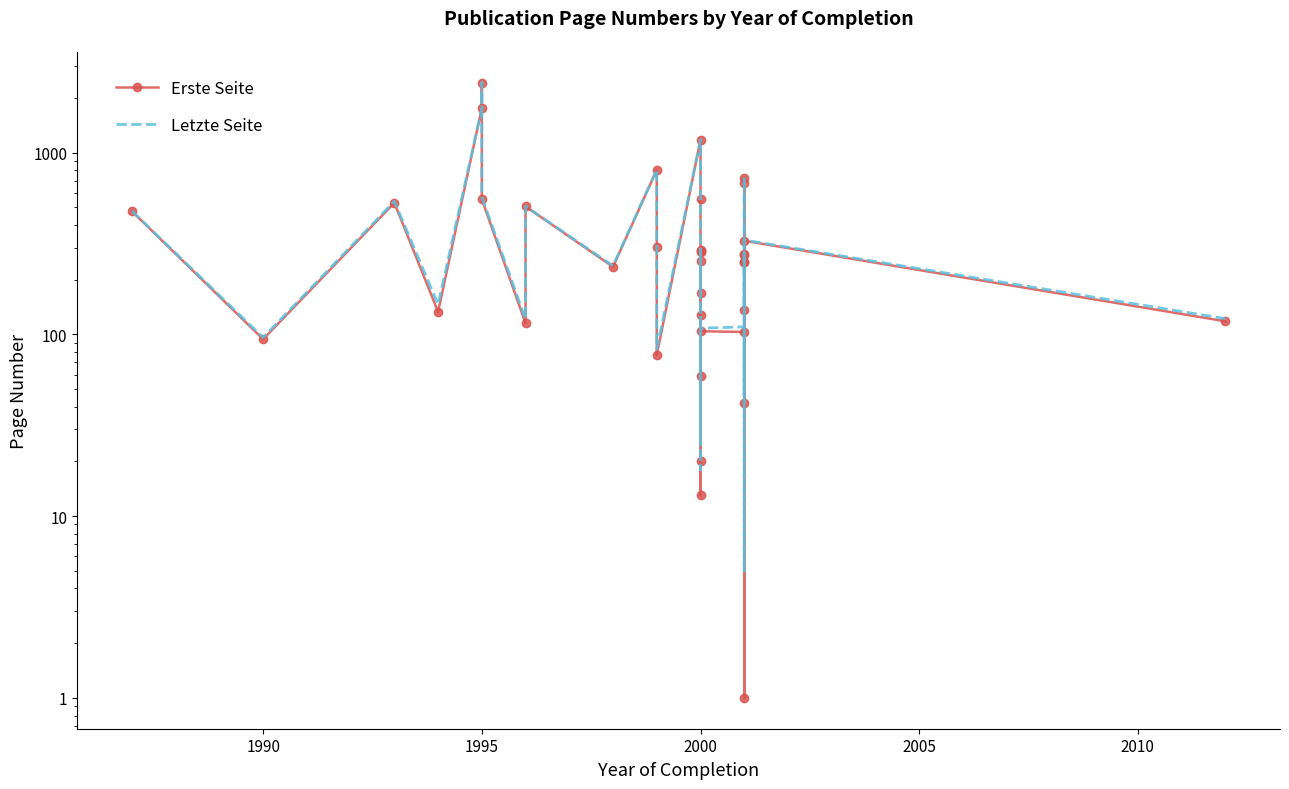

What is the spread (max minus min) of values at 2000?

5